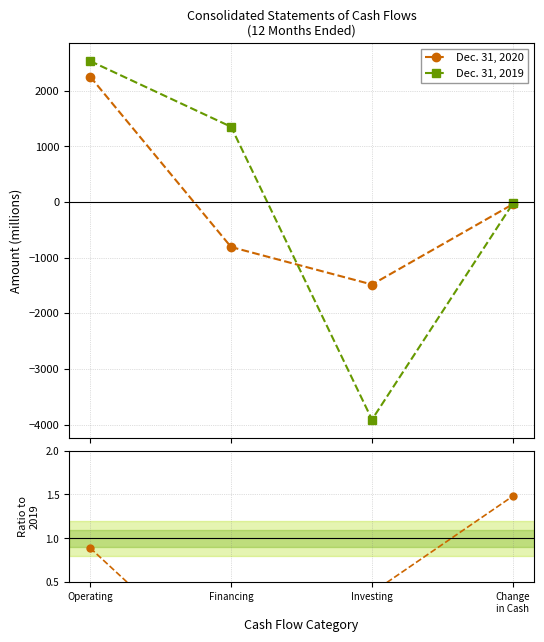

Reading right to left, list all the values displayed in this chart.

Dec. 31, 2020: -40.0	-1483.0	-809.0	2252.0
Dec. 31, 2019: -27.0	-3910.0	1351.0	2532.0
2020 / 2019 ratio: 1.5	0.4	-0.6	0.9